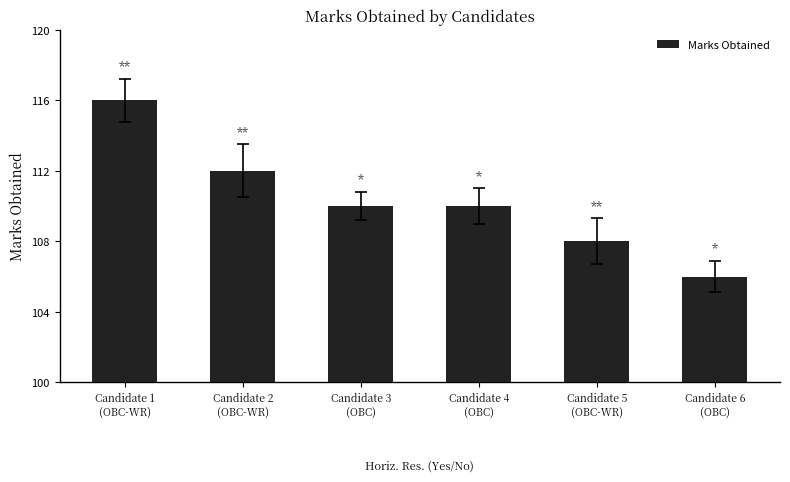

Approximately how many times larger is the value at Candidate 2
(OBC-WR) compared to Candidate 3
(OBC)?

1.0